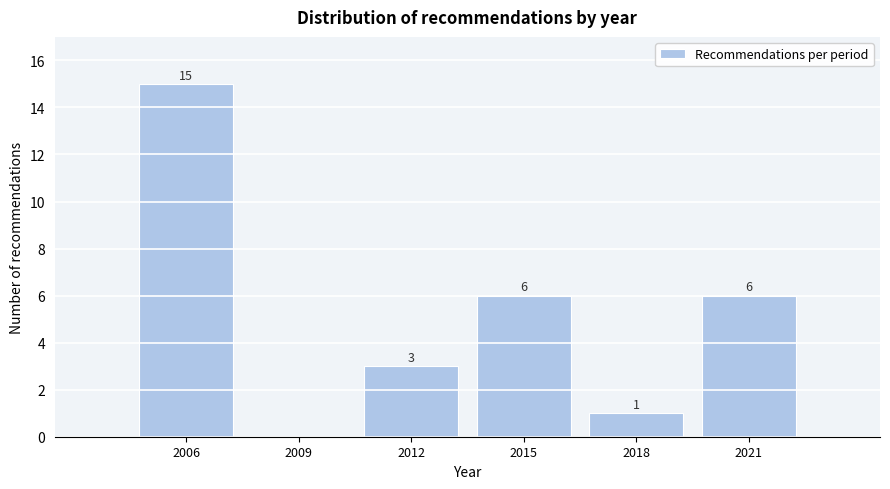

Reading right to left, what are all the values shown in this chart?

2021=6	2018=1	2015=6	2012=3	2009=0	2006=15